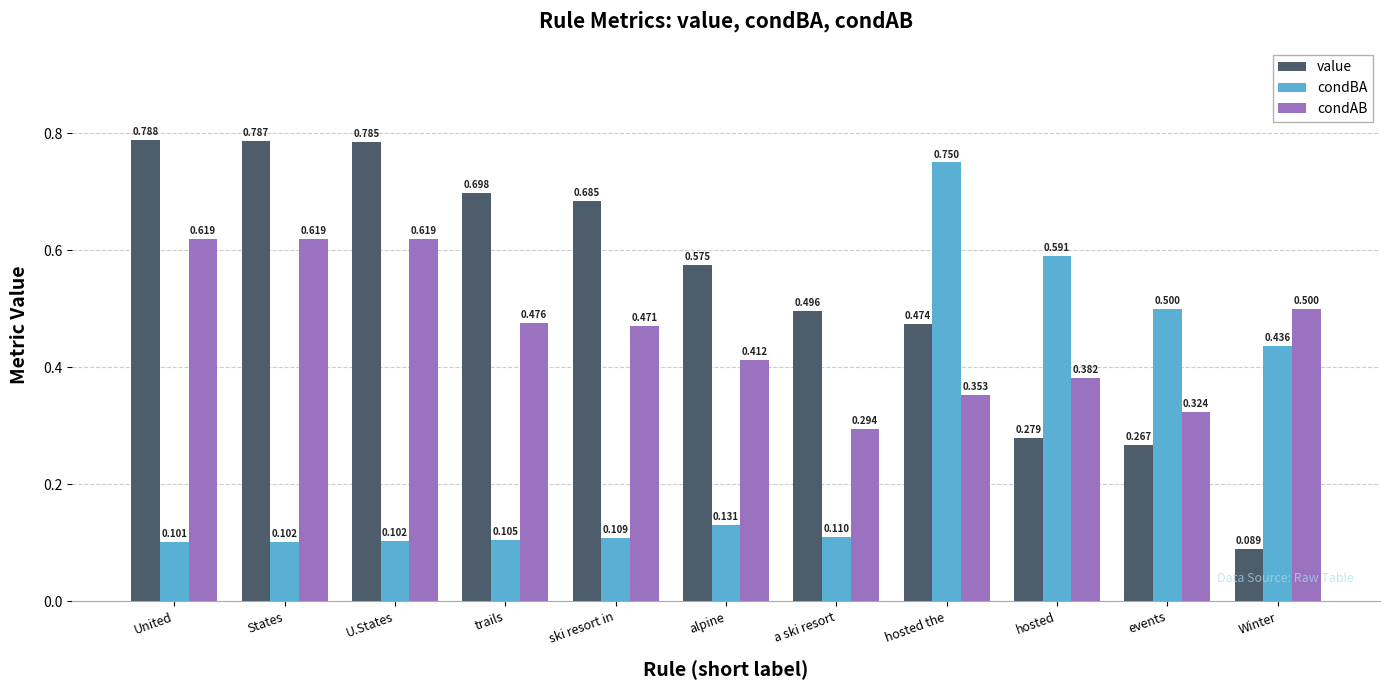

What is the total value across all series at alpine?

1.1